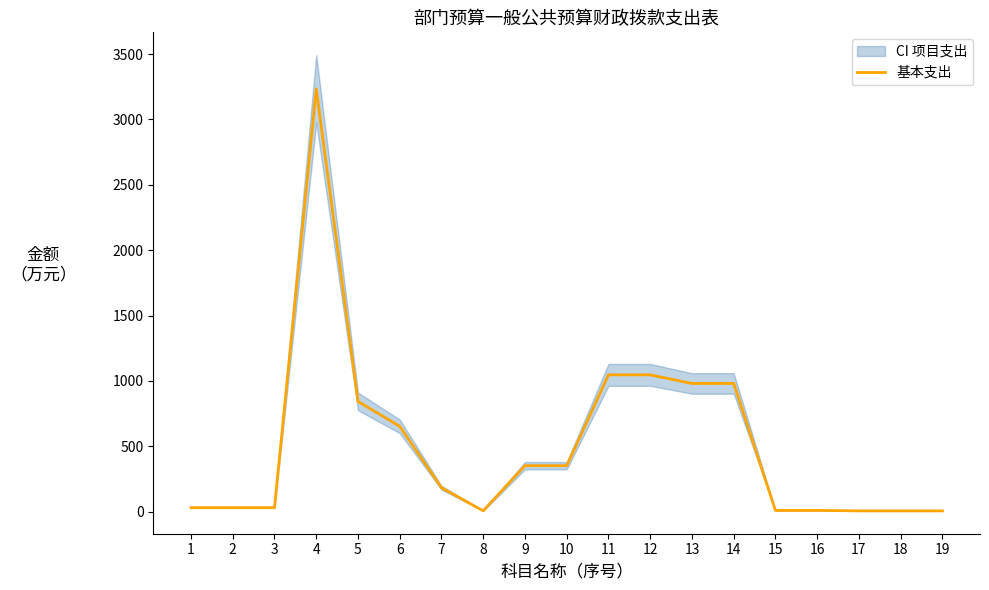

Reading right to left, extract all data points from this chart.

19=6.5	18=6.5	17=6.5	16=10.0	15=10.0	14=980.7	13=980.7	12=1046.5	11=1046.5	10=352.0	9=352.0	8=7.0	7=183.5	6=653.1	5=843.7	4=3232.9	3=31.1	2=31.1	1=31.1